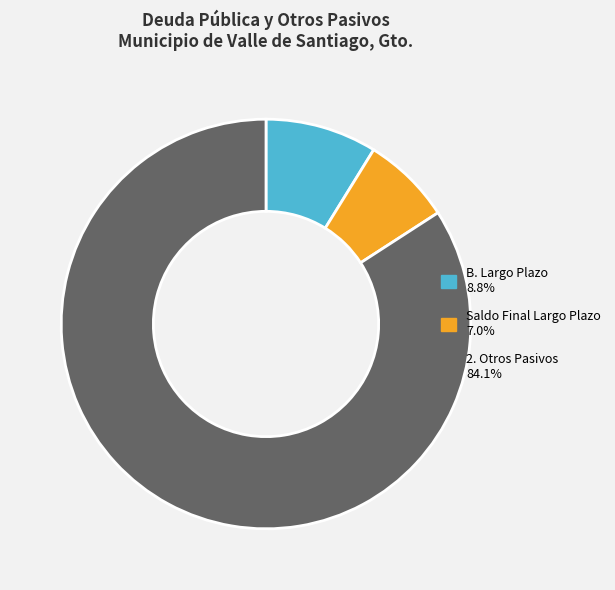

Is there a majority slice in this chart?

Yes